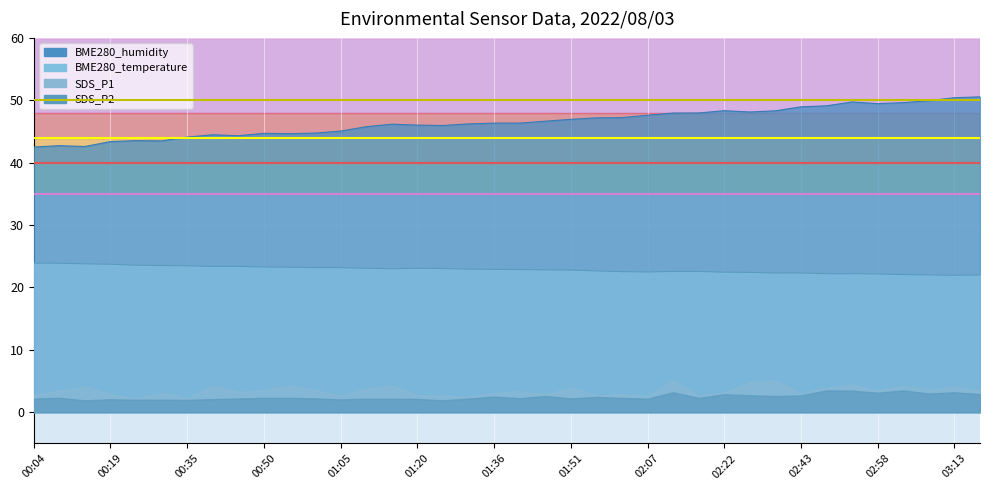

True or false: BME280_temperature and BME280_humidity intersect in this chart.

False